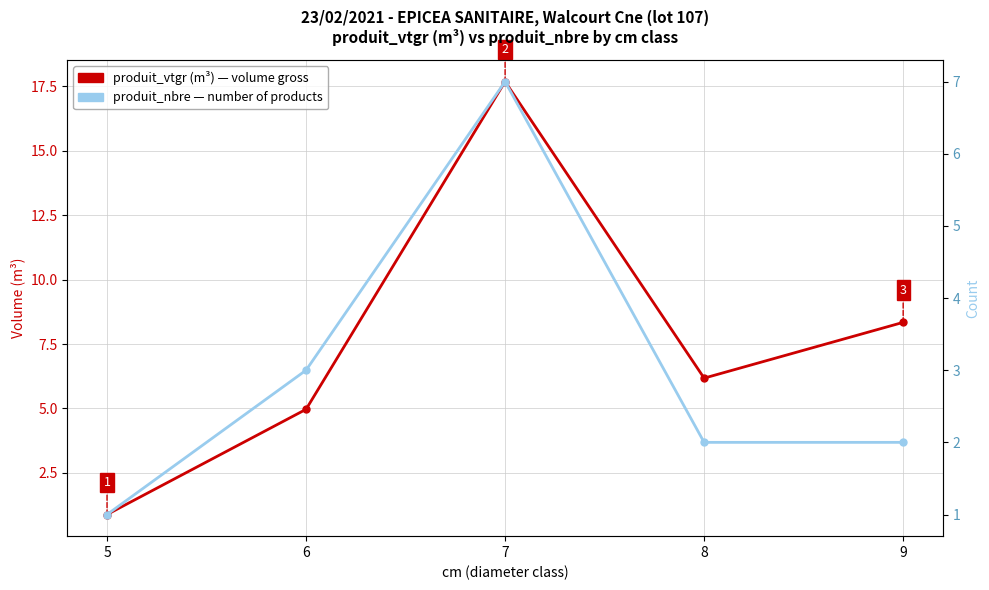

What is the average value of the produit_vtgr (m³) series?

7.6